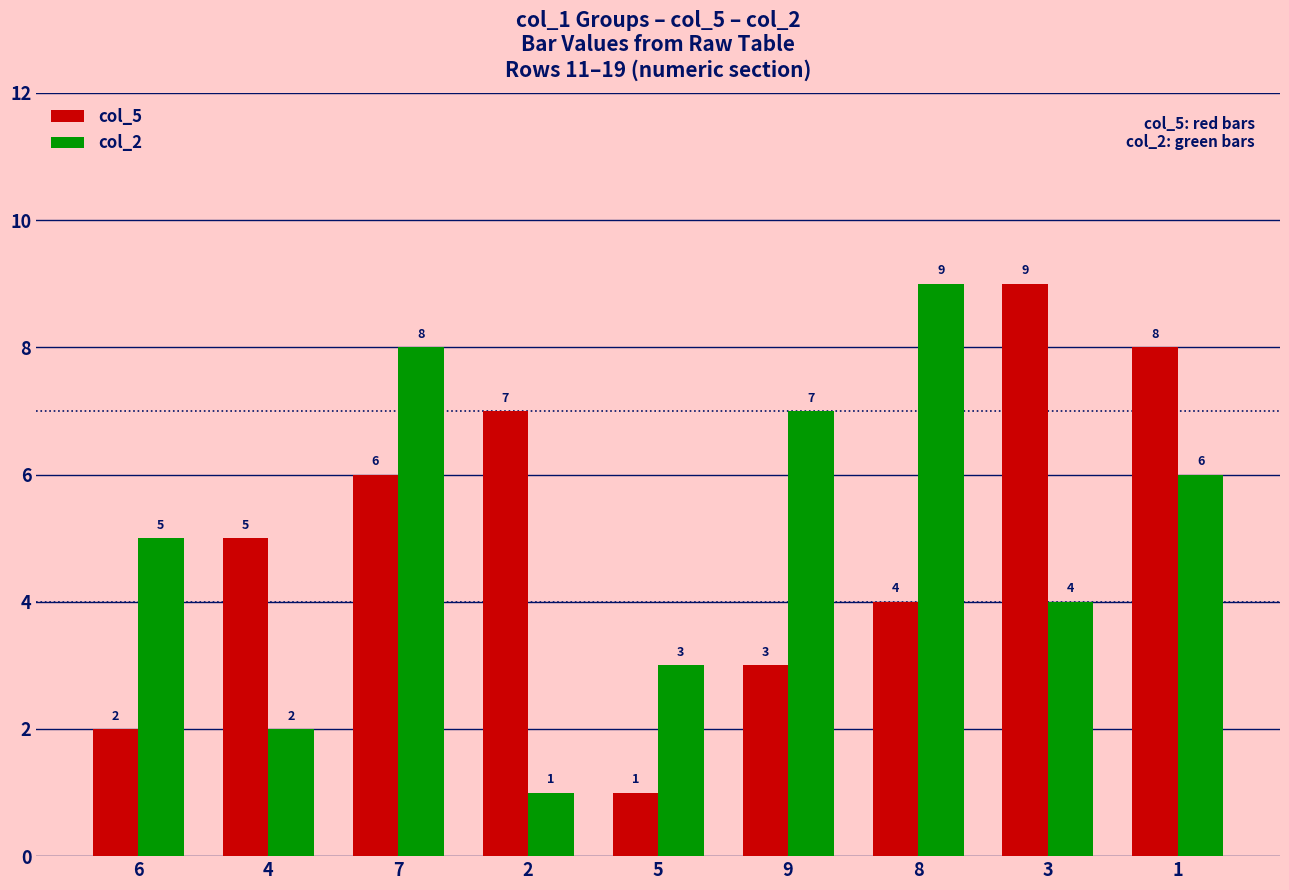

What is the spread (max minus min) of values at 1?

2